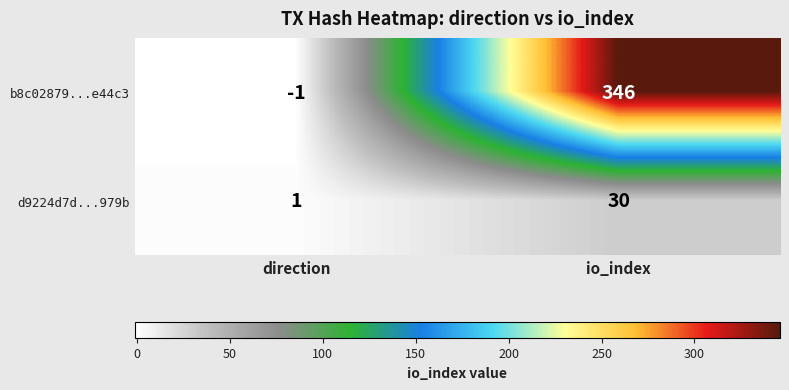

The value of d9224d7d...979b at io_index is 30. True or false?

True